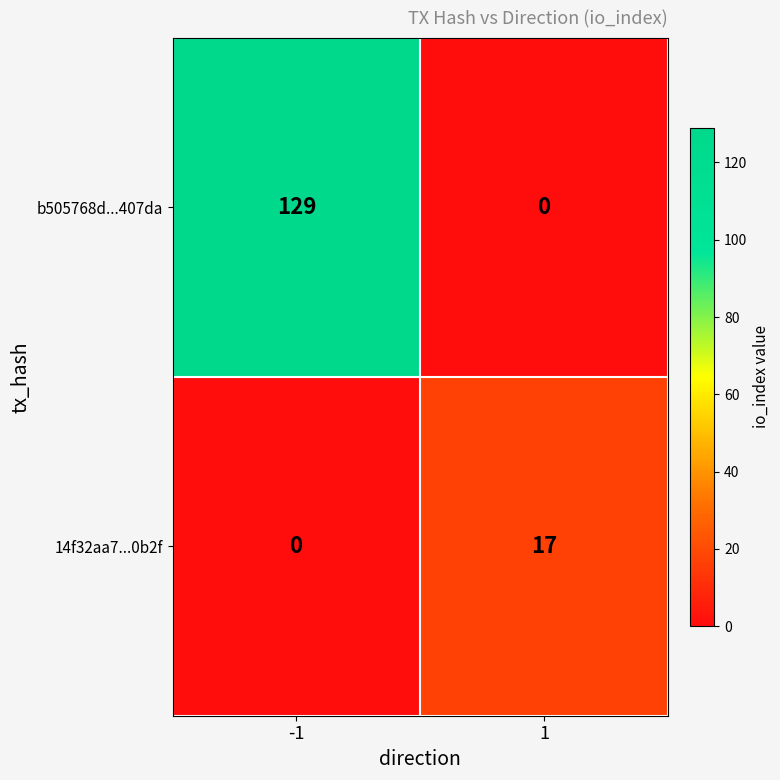

Reading right to left, transcribe all the data shown in this chart.

b505768d...407da: 1=0	-1=129
14f32aa7...0b2f: 1=17	-1=0